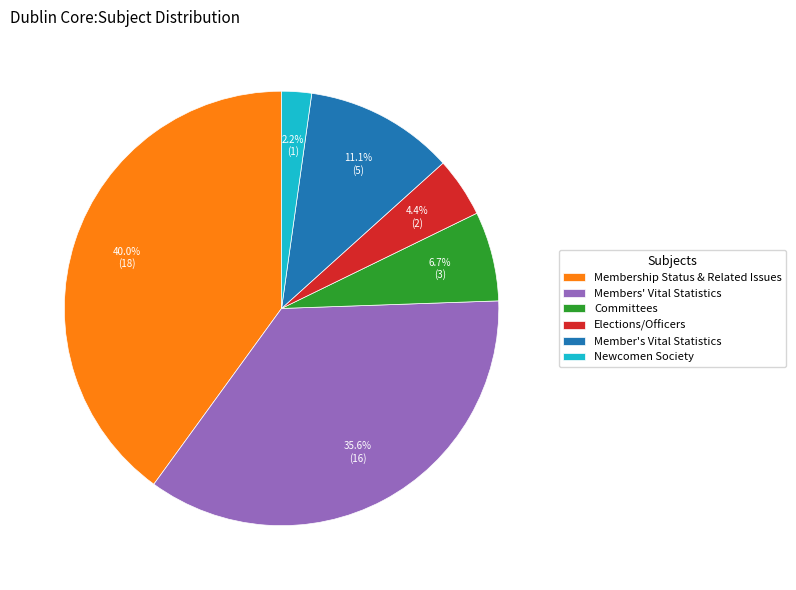

Between Membership Status & Related Issues and Newcomen Society, which is larger?

Membership Status & Related Issues